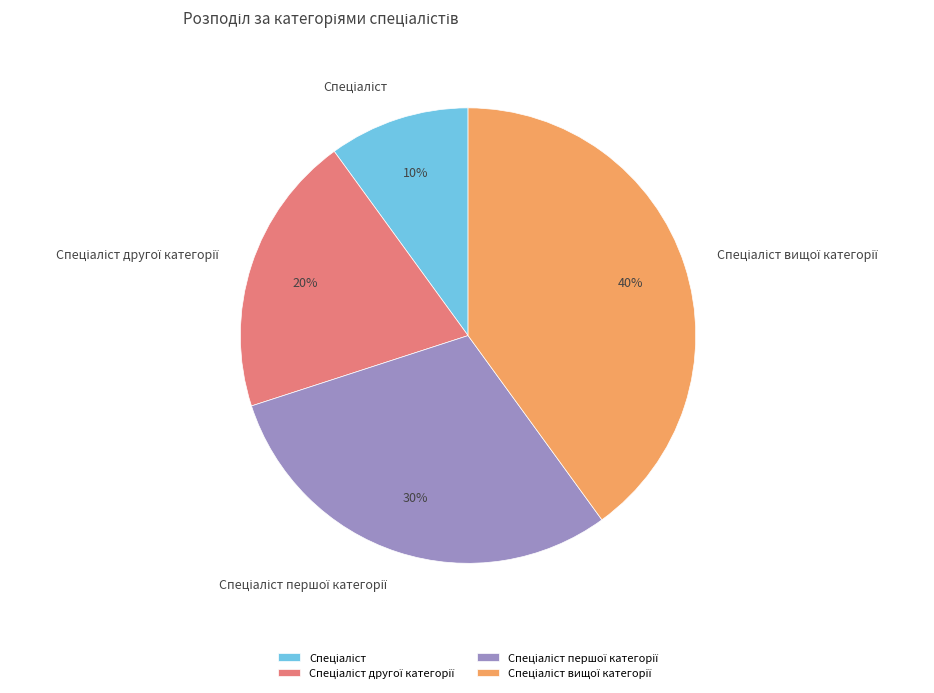

Is there any slice that represents more than half of the pie?

No